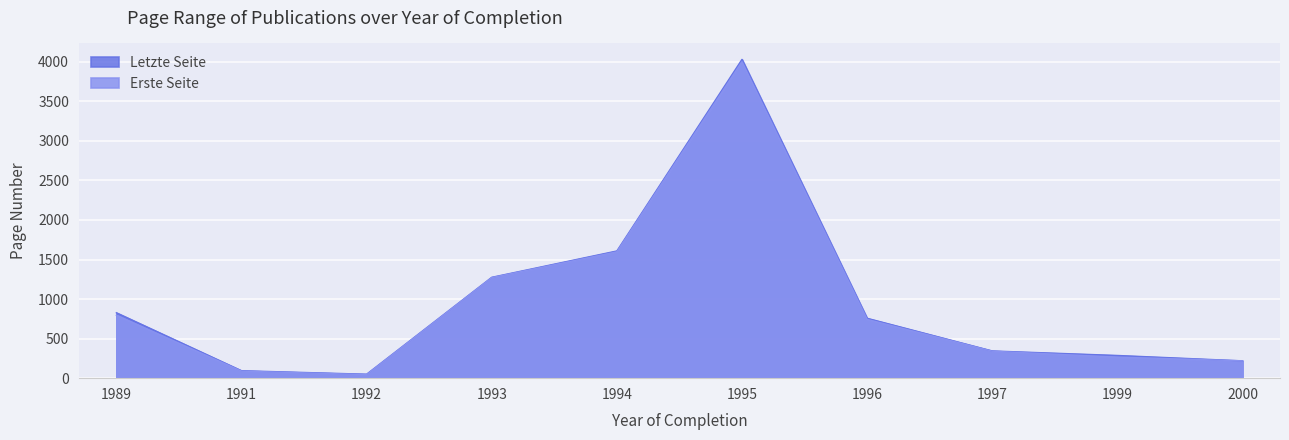

Which series has the largest total across all categories?

Letzte Seite